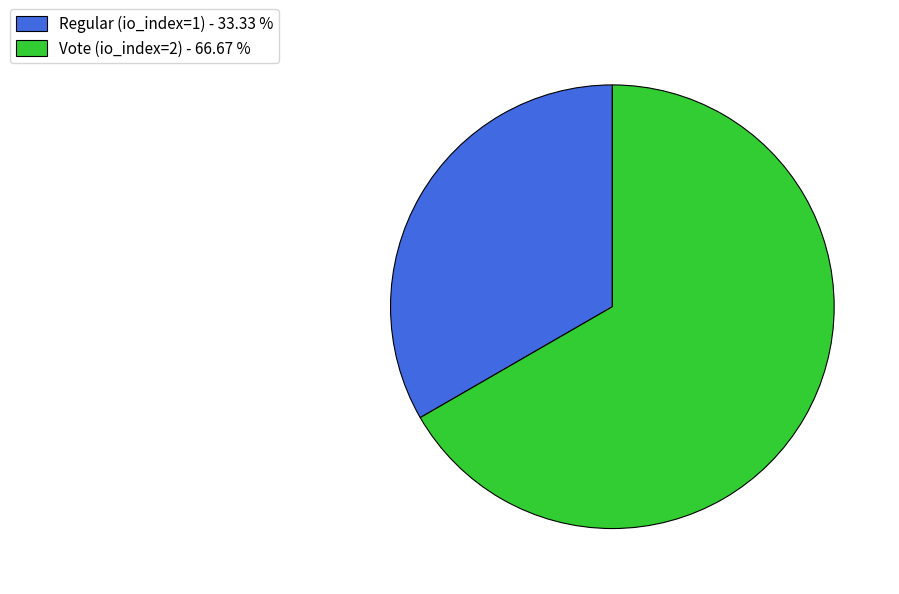

Rank the categories by value from highest to lowest.

Vote (io_index=2), Regular (io_index=1)